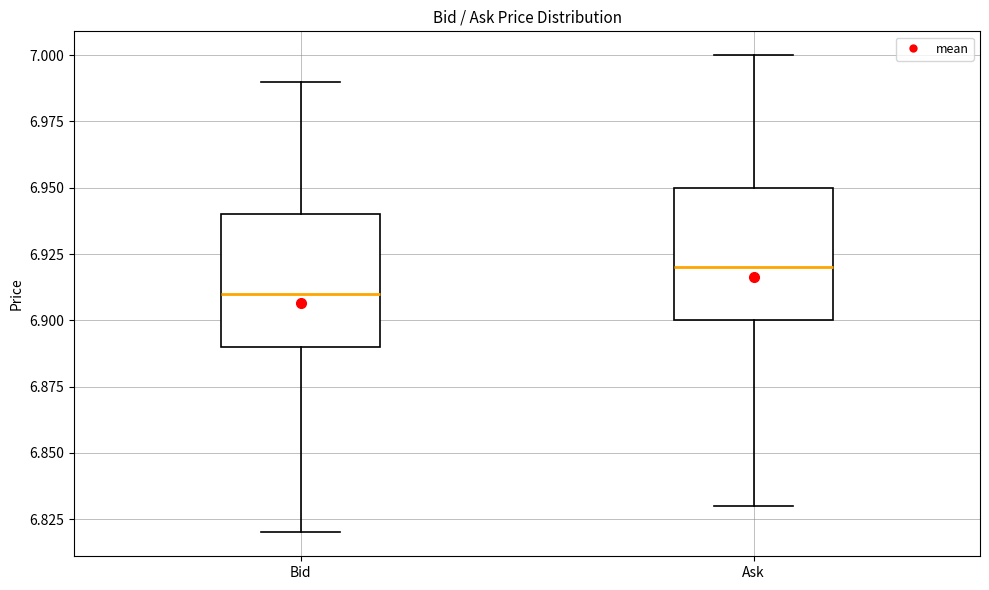

Reading left to right, transcribe this box plot: for each box, give where its median line is, the range the box spans, and where its two whiskers end, as read against the y-axis. The values are not printed on the chart, so give them approximately, as read against the axis.

Bid: median 6.91, box 6.89 to 6.94, whiskers 6.82 to 6.99
Ask: median 6.92, box 6.90 to 6.95, whiskers 6.83 to 7.00